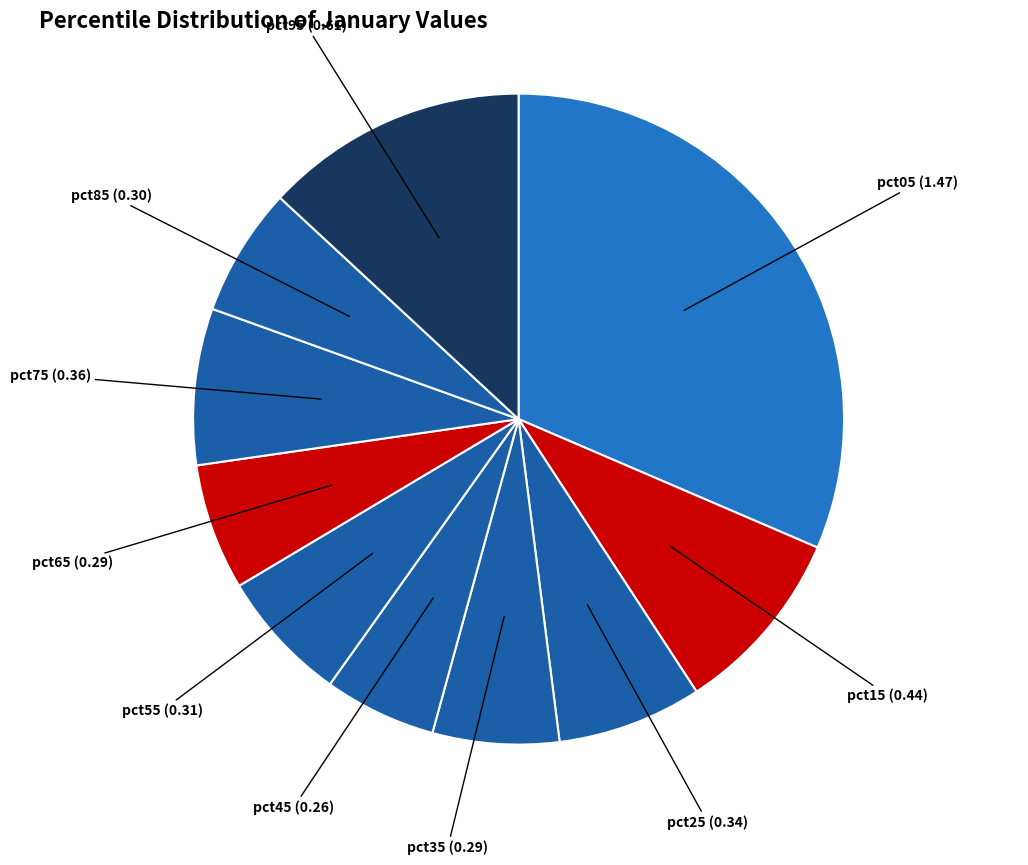

Is there any slice that represents more than half of the pie?

No